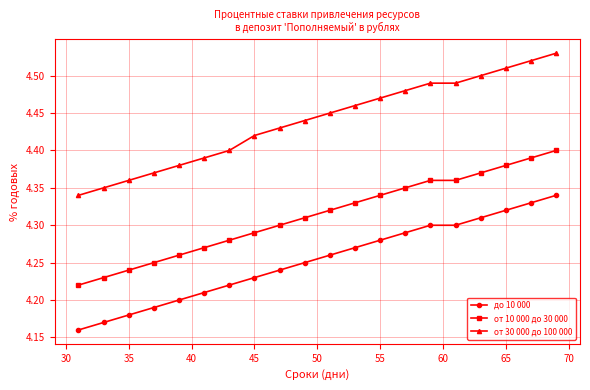

Which series has the widest spread of values?

от 30 000 до 100 000